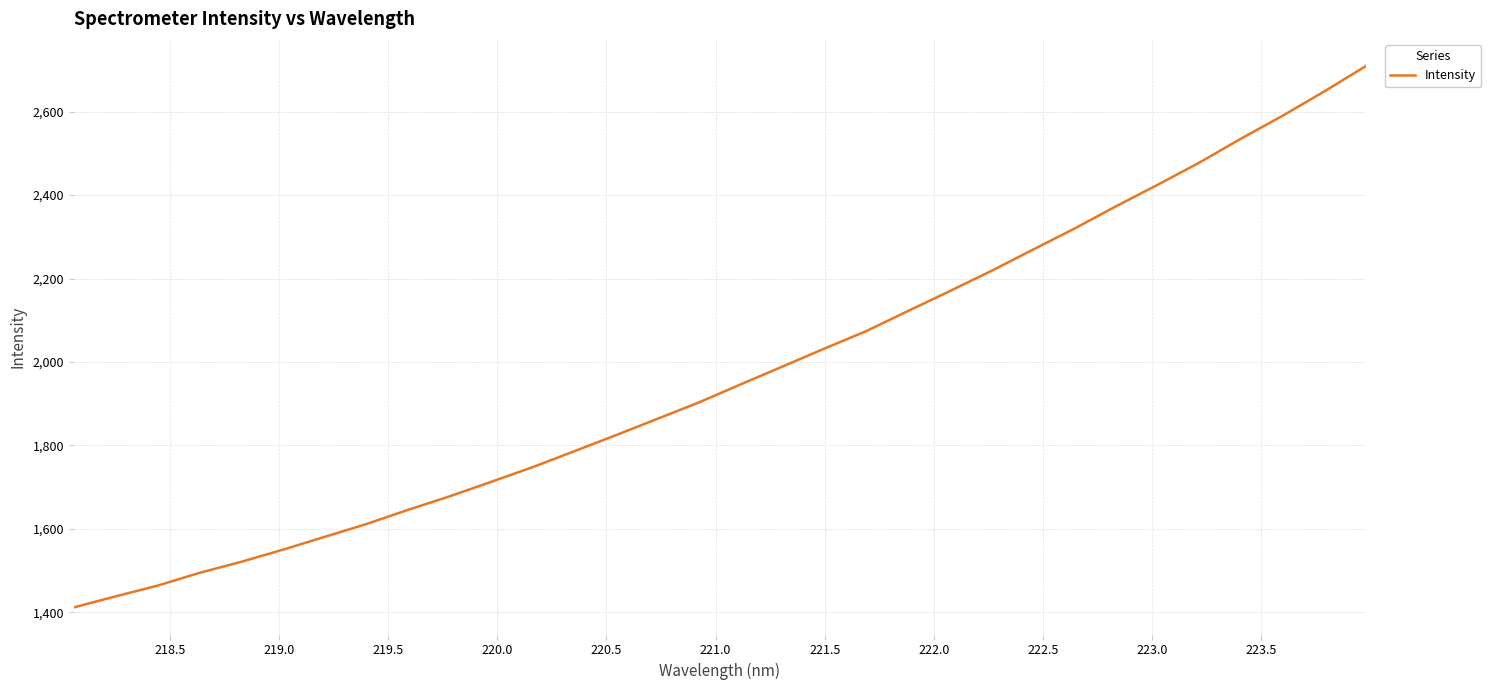

What is the smallest value displayed?

1411.6